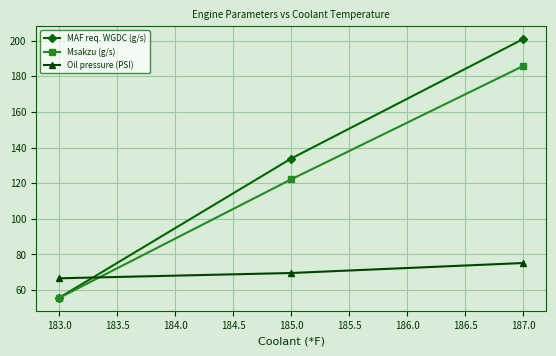

List the series in order of their peak value, highest first.

MAF req. WGDC (g/s), Msakzu (g/s), Oil pressure (PSI)